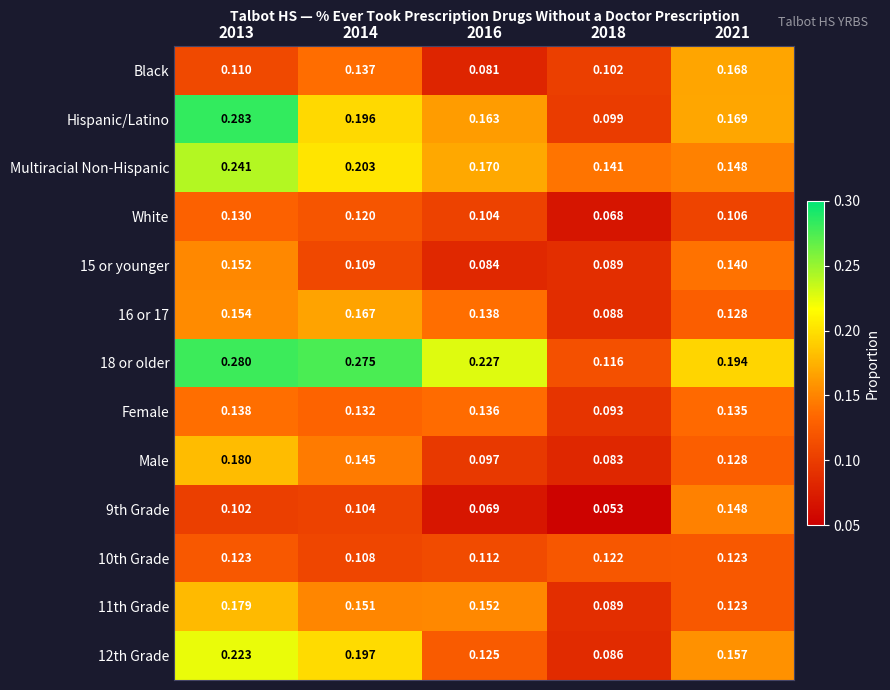

What is the total value across all series at 2013?

2.3